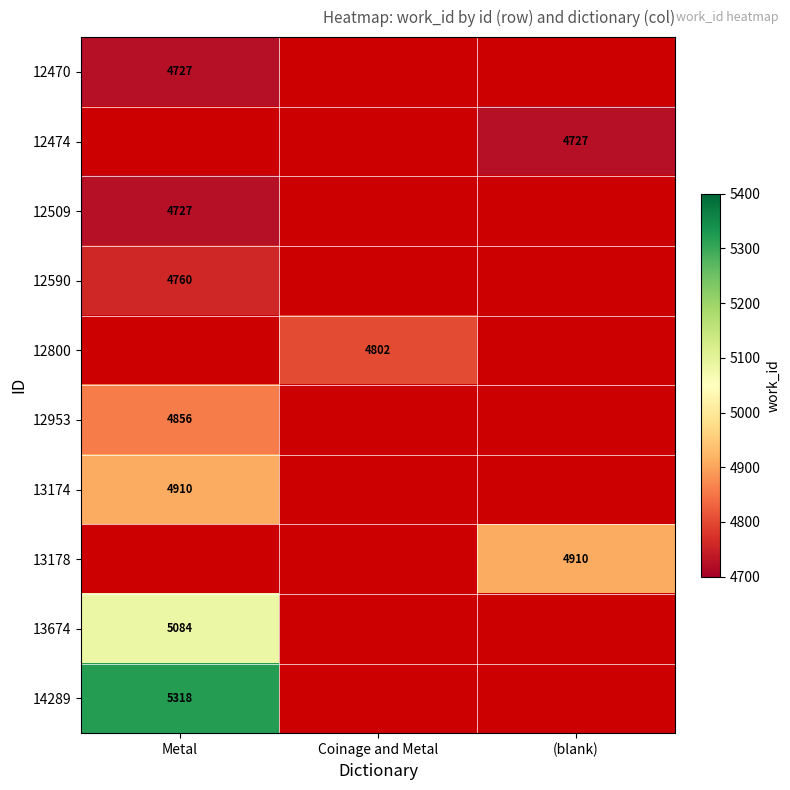

True or false: 13174 has a value of 4910 at Metal.

True